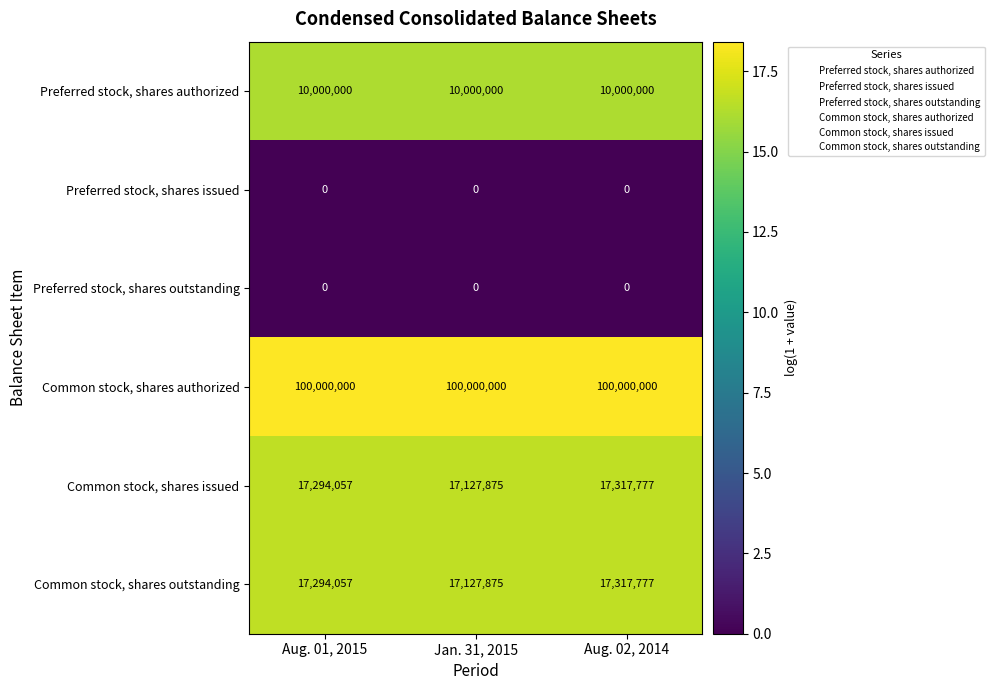

What is the spread (max minus min) of values at Aug. 02, 2014?

100000000